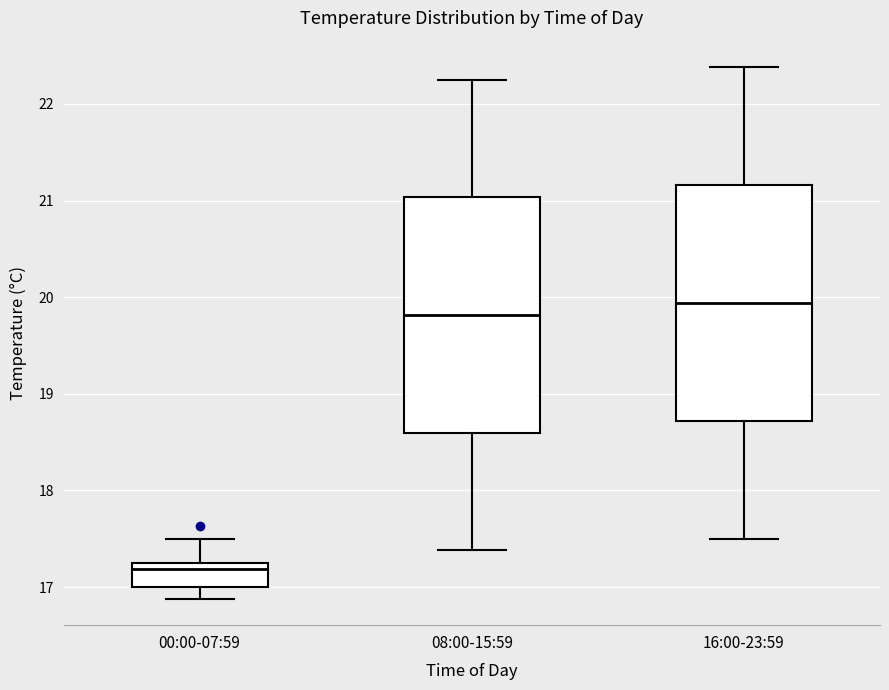

Where does the upper whisker of the box for 00:00-07:59 end on the y-axis? The values are not printed on the chart, so give them approximately, as read against the axis.

17.5